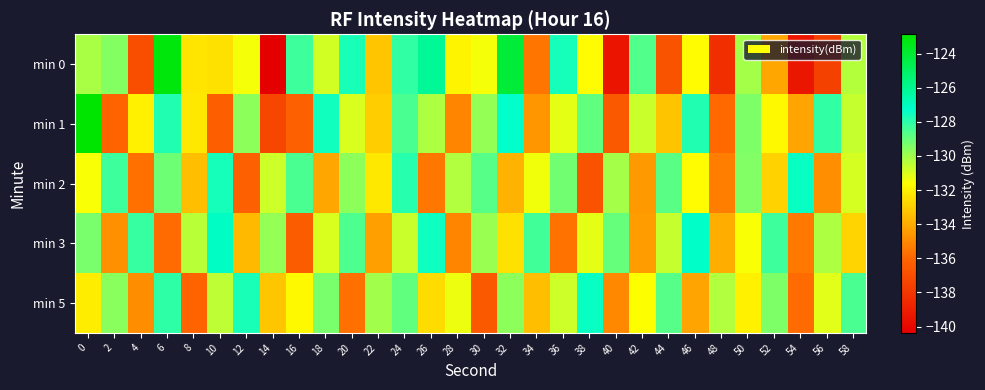

At which label is min 3 closest to -131?

18